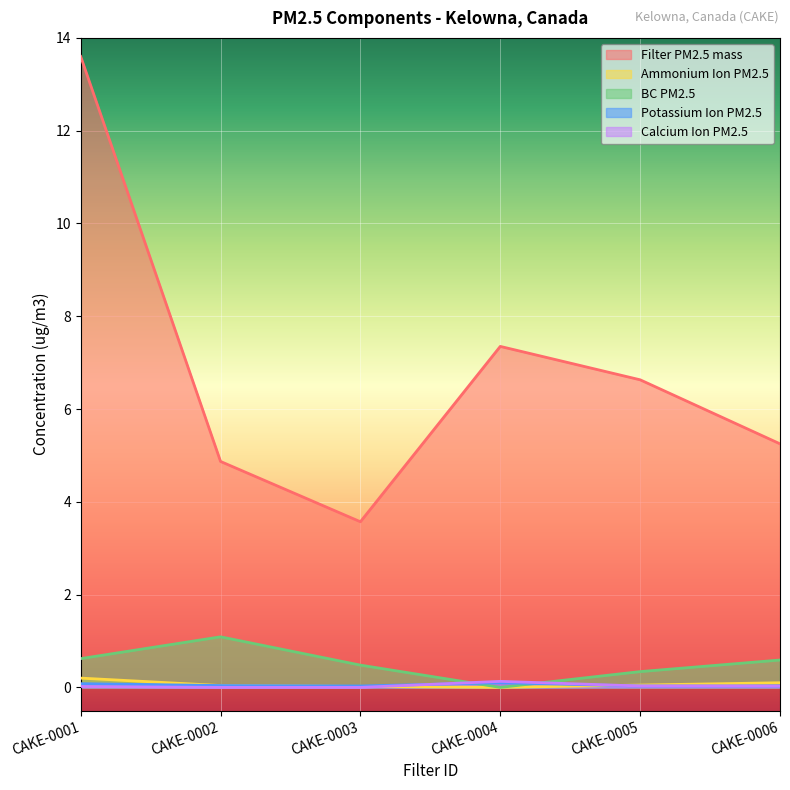

What is the difference between the Ammonium Ion PM2.5 values at CAKE-0006 and CAKE-0001?

0.1